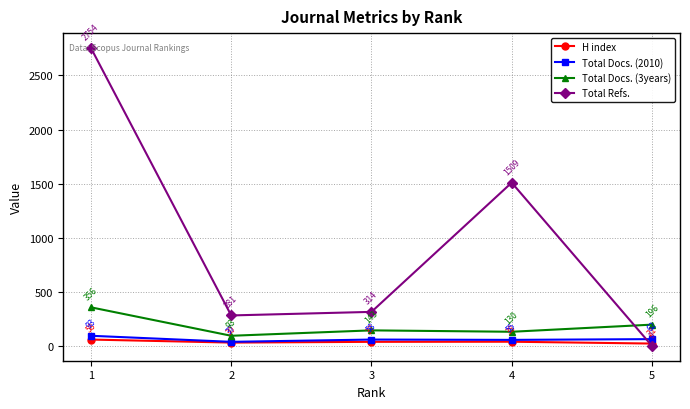

What is the value of the Total Refs. point at the 2nd from the left?

281